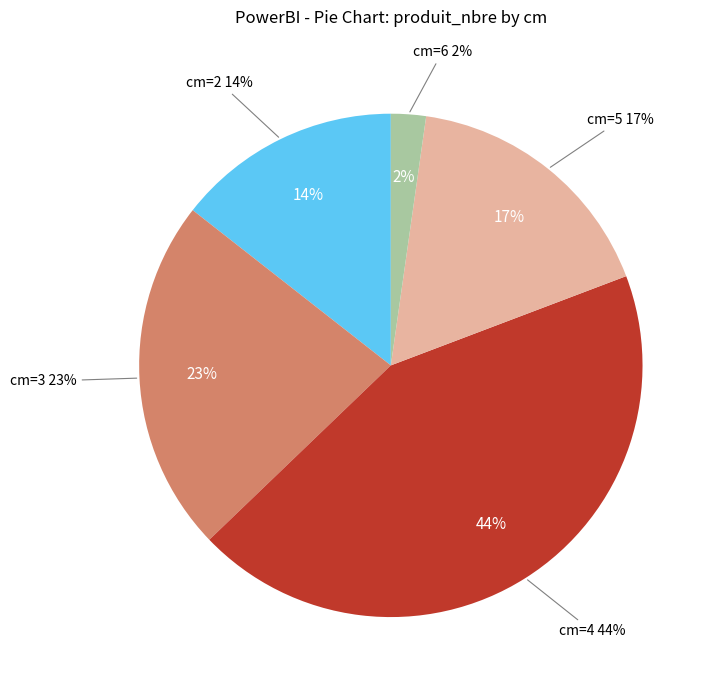

Count the number of slices in the pie.

5